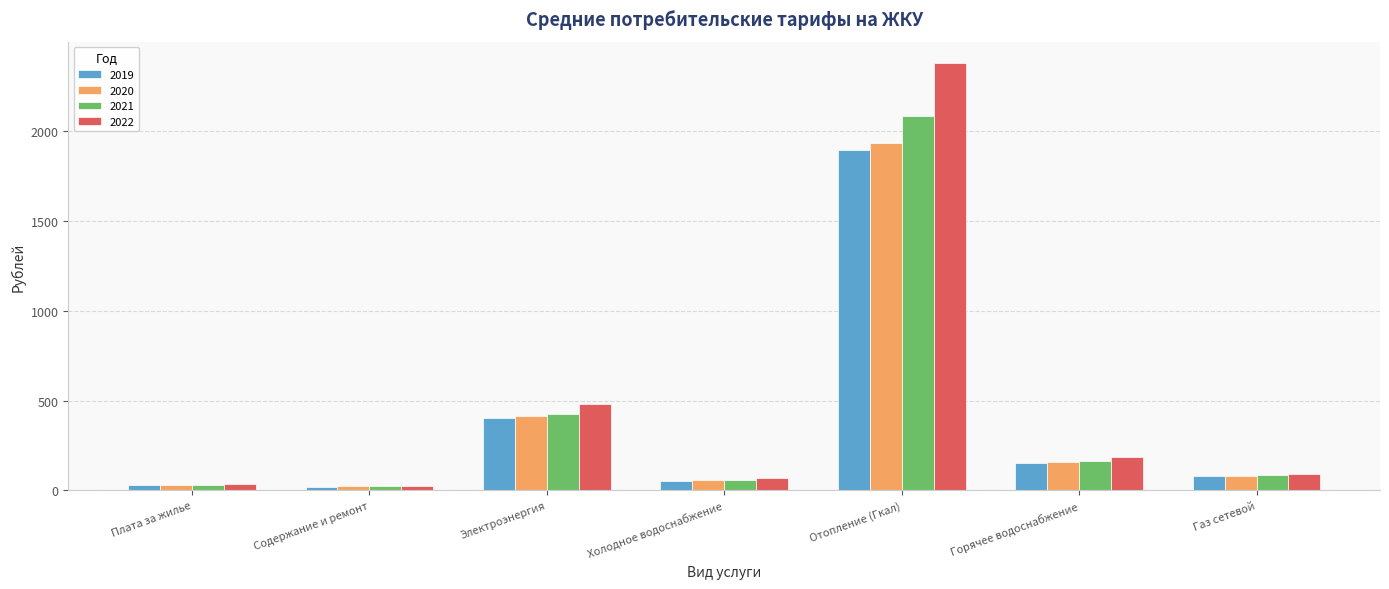

Between Электроэнергия and Холодное водоснабжение, which series saw the biggest shift?

2022